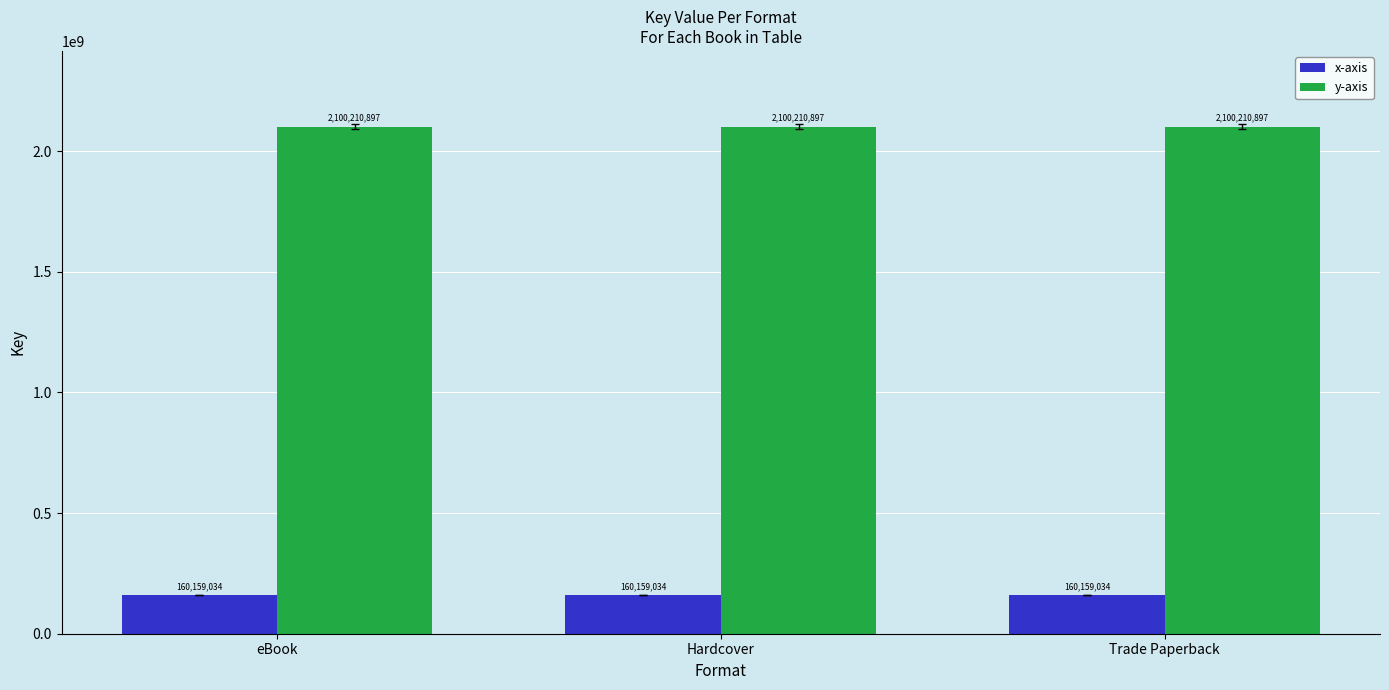

Rank the series at Hardcover from highest to lowest value.

y-axis, x-axis